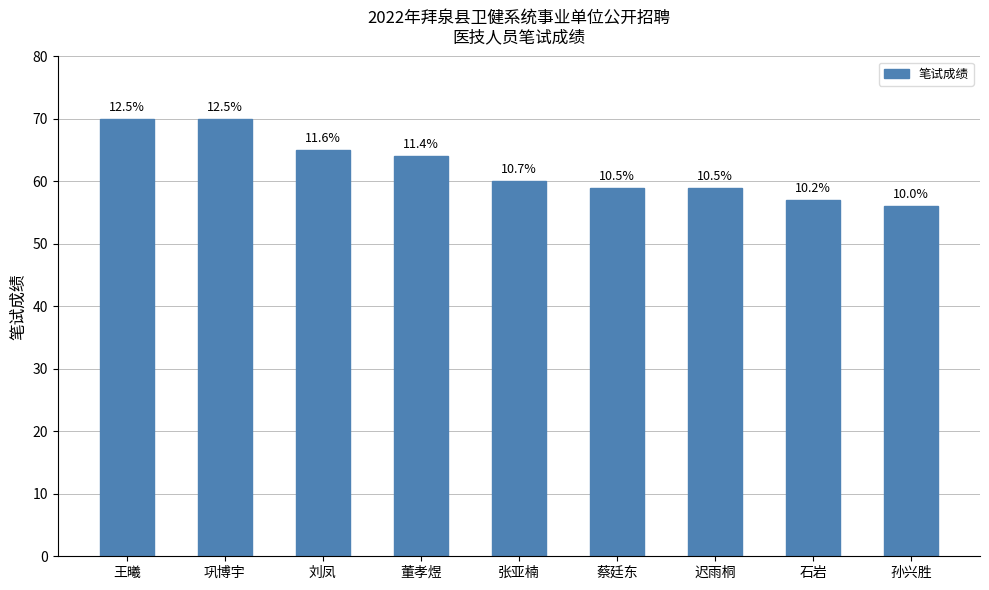

What position from the right is 张亚楠?

5